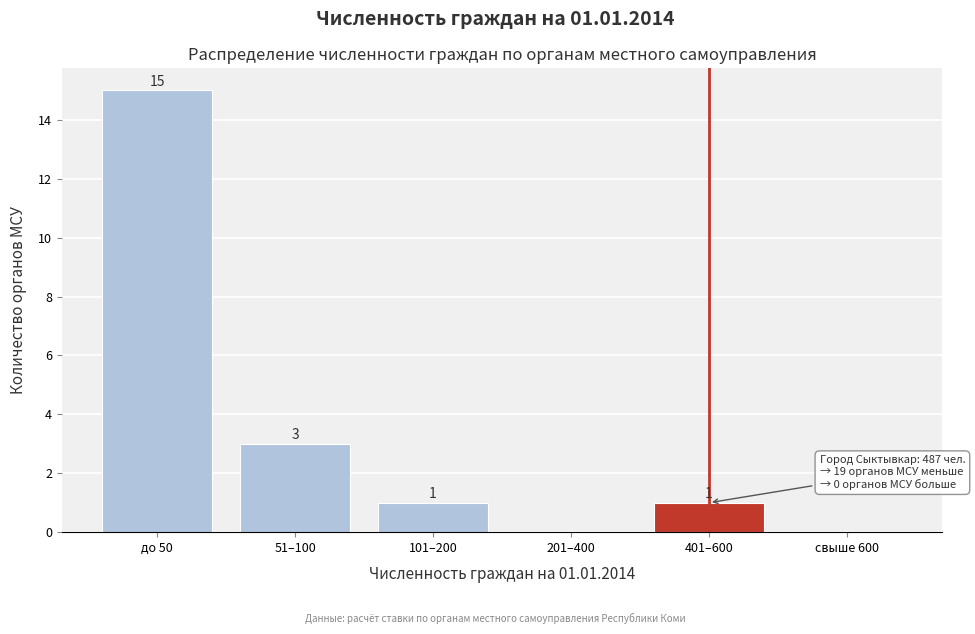

Reading right to left, list all the values displayed in this chart.

свыше 600=0	401–600=1	201–400=0	101–200=1	51–100=3	до 50=15